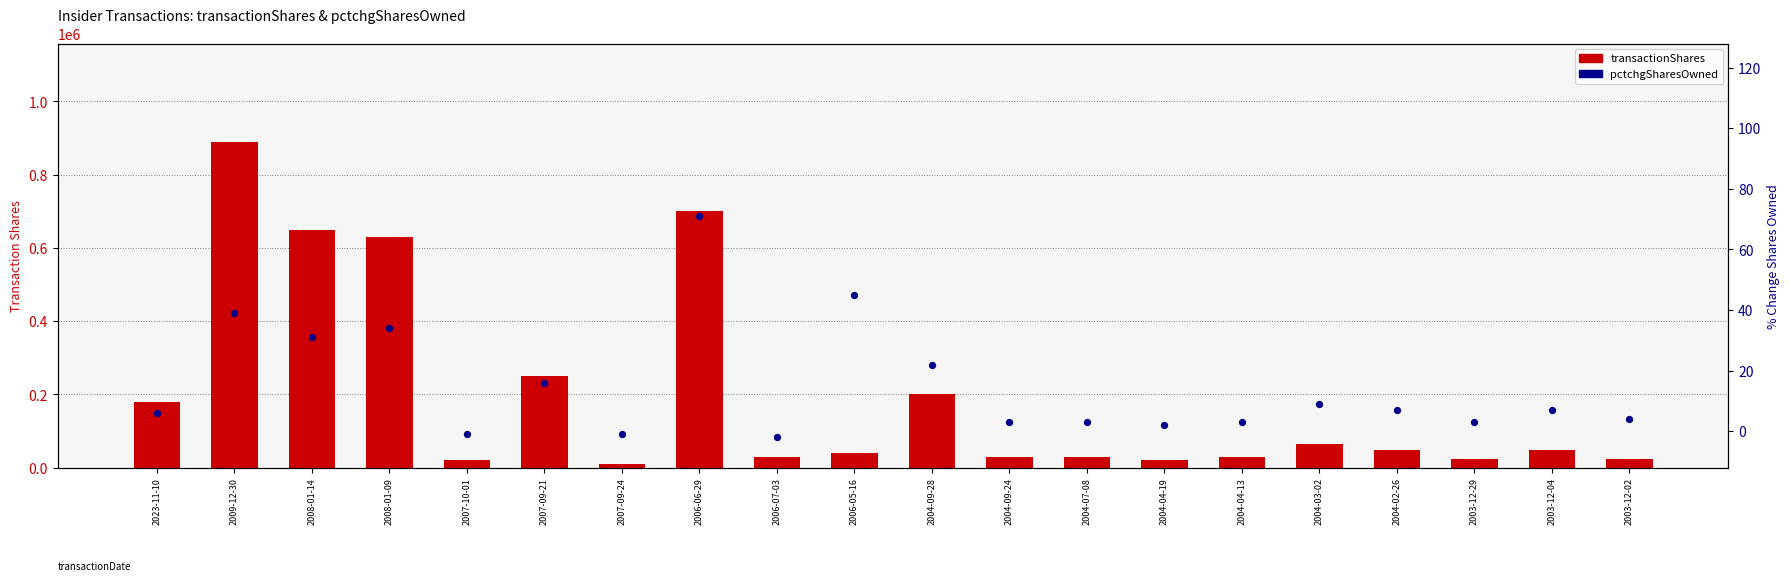

Is the value of pctchgSharesOwned at 2006-06-29 greater than the value of transactionShares at 2004-07-08?

No